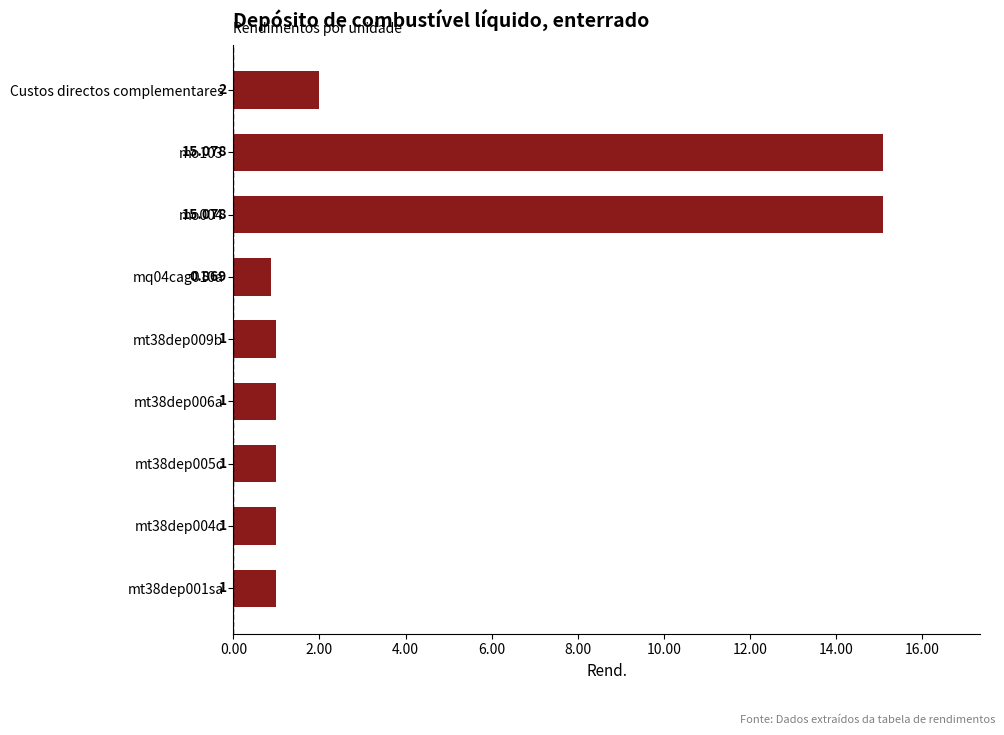

At which label is the value closest to 7?

Custos directos complementares